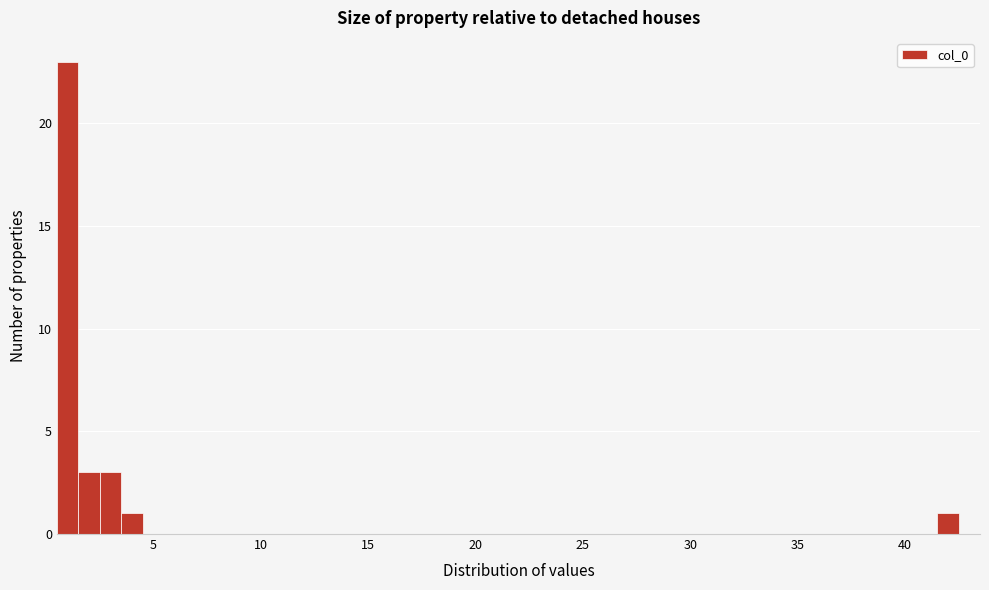

Read against the x-axis, roughly where is the centre of the tallest bar?

1.0